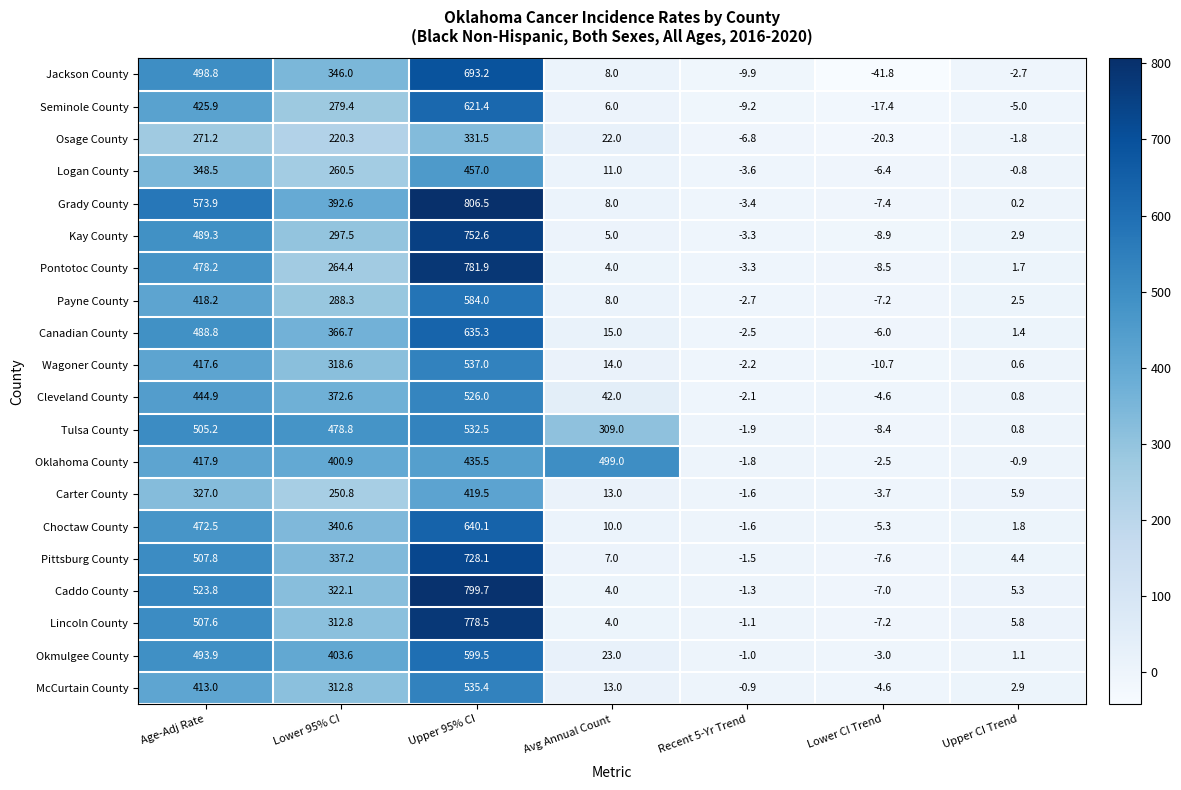

The Kay County series shows 489.3 at Age-Adj Rate. True or false?

True